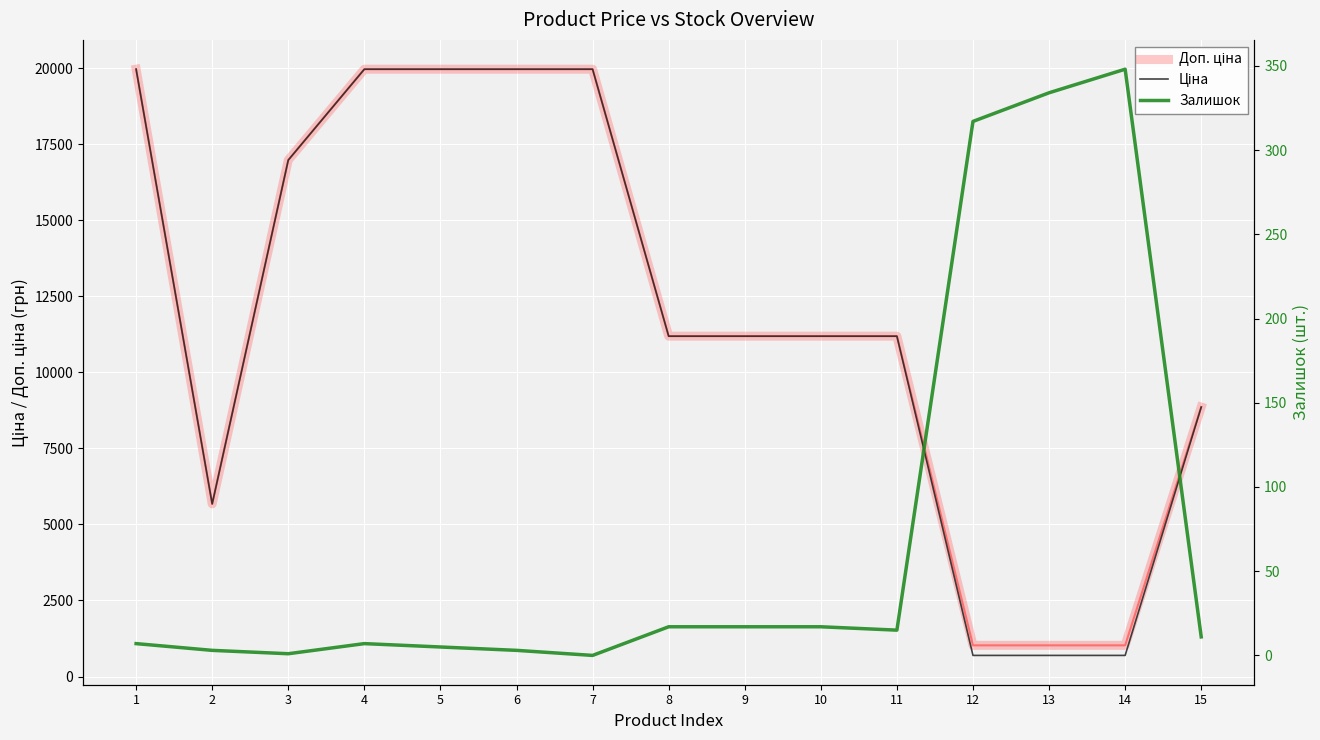

What is the value of the Ціна point at the 9th from the left?

11188.2